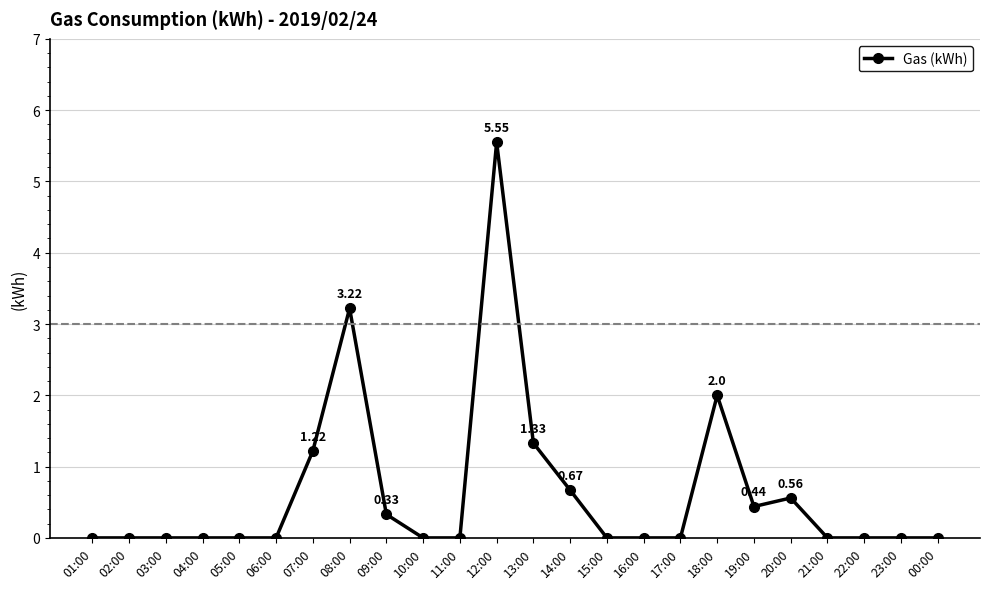

What is the average value?

0.6